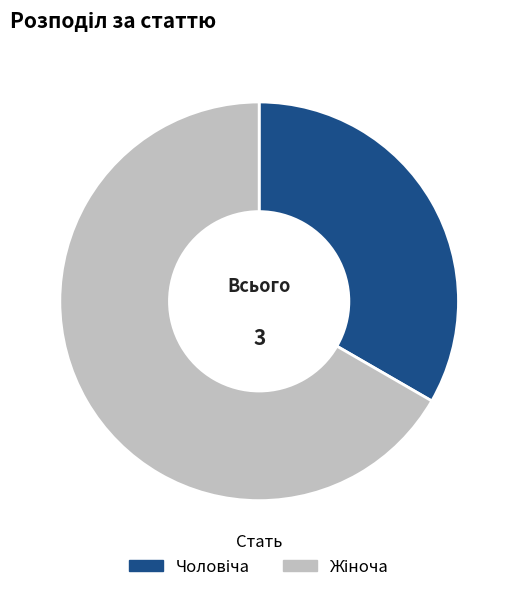

Is there a majority slice in this chart?

Yes